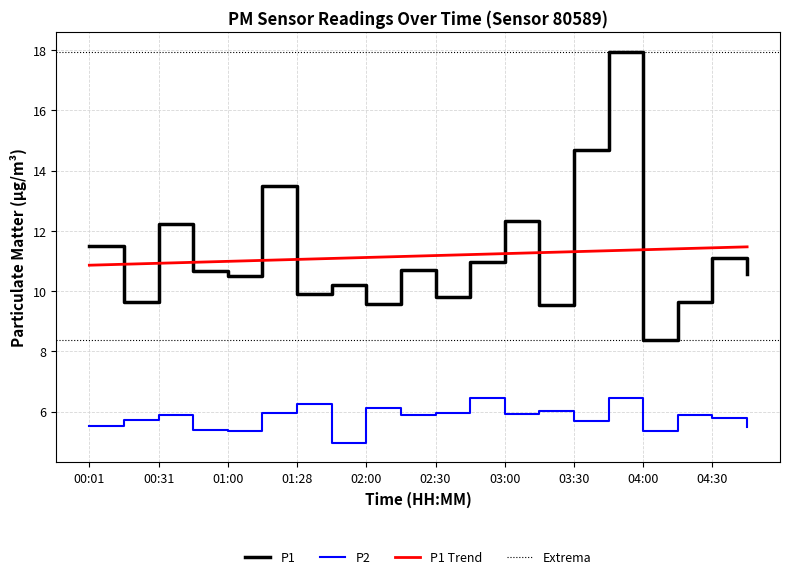

Which series has the widest spread of values?

P1